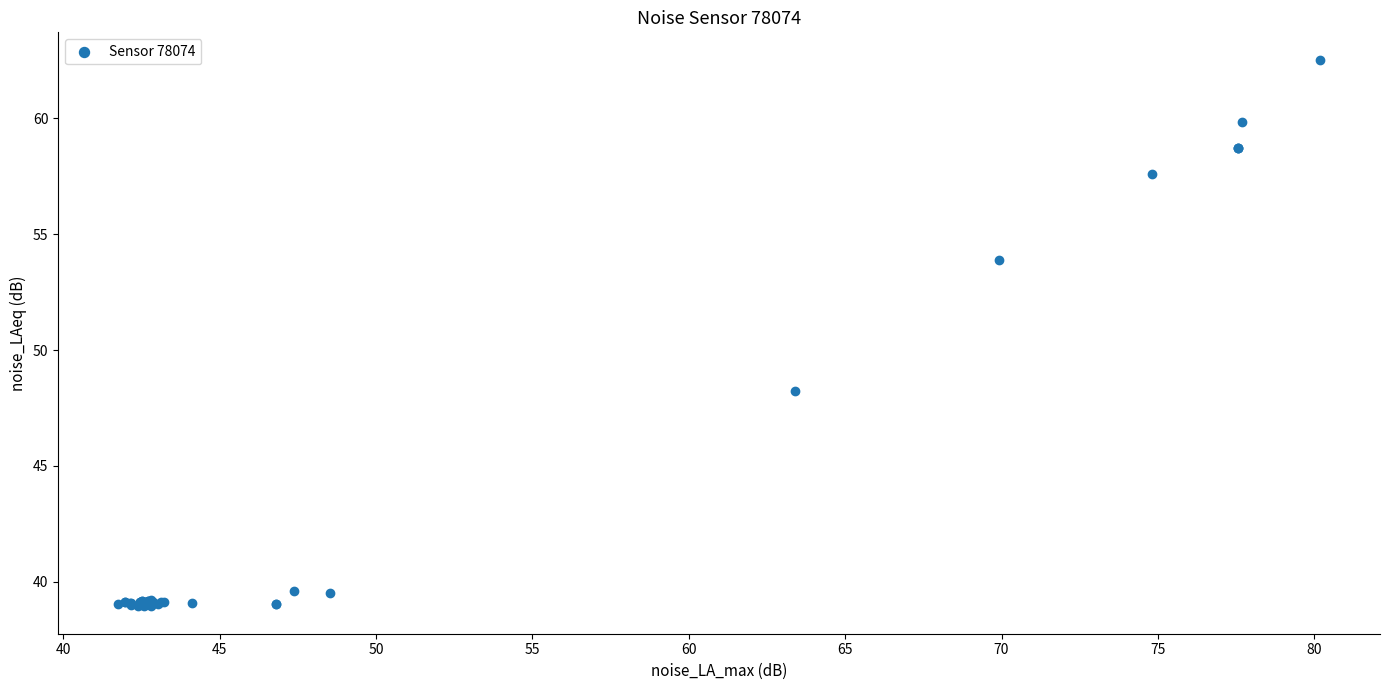

What Y value in the scatter plot is closest to 50?

48.2